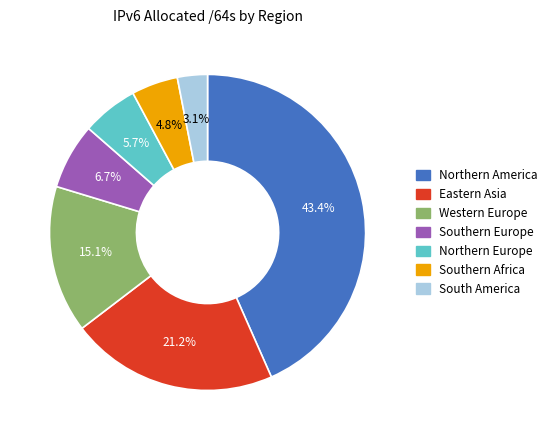

Is it true that Southern Europe is 7% of the pie?

True